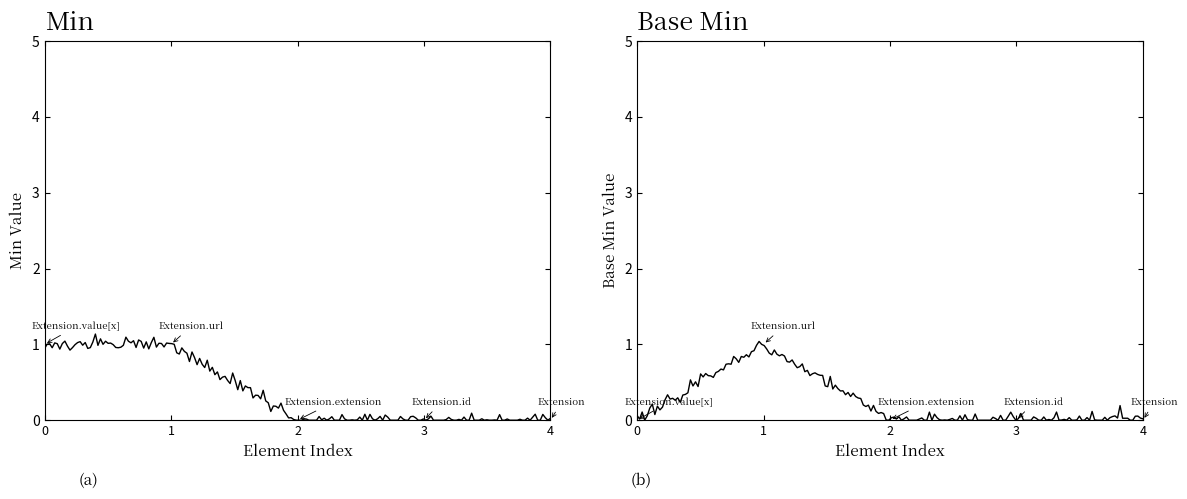

Which has a higher value, Extension.extension or Extension.id?

Extension.extension